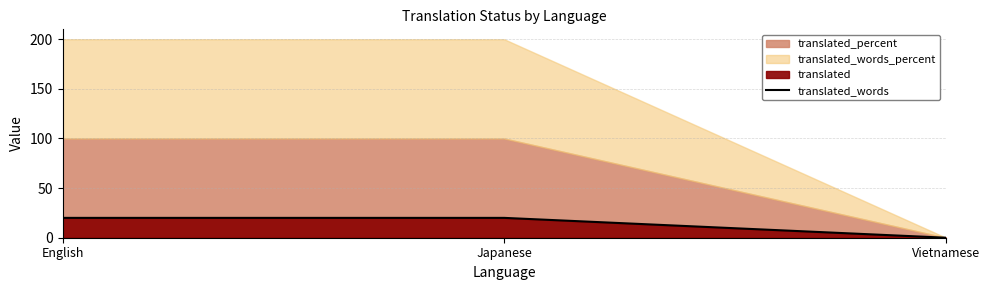

What is the difference between the maximum and minimum values?

20